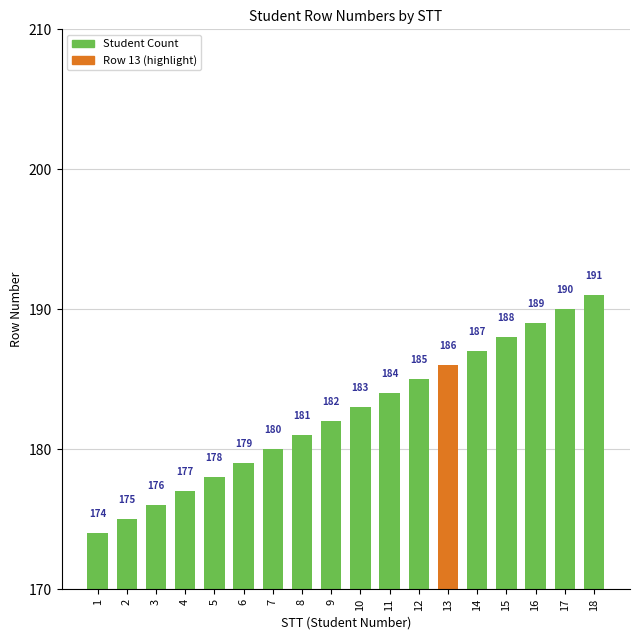

Does the chart contain stacked bars?

No